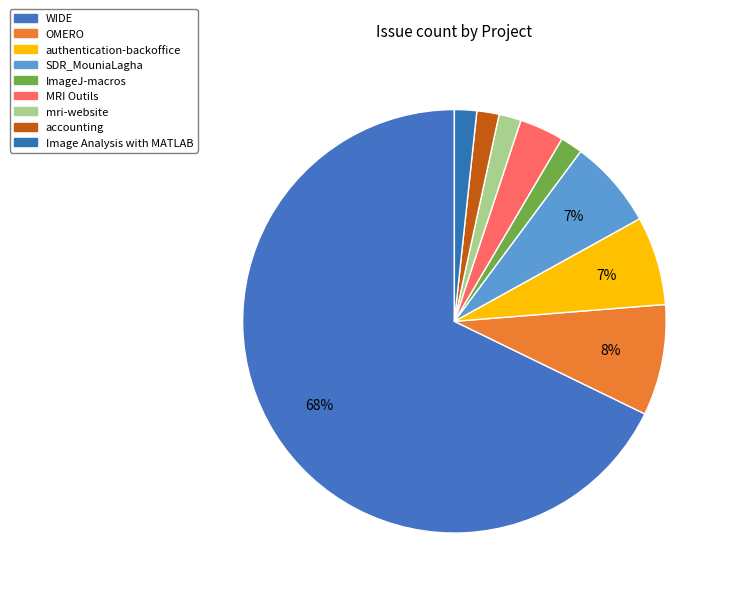

Count the number of slices in the pie.

9